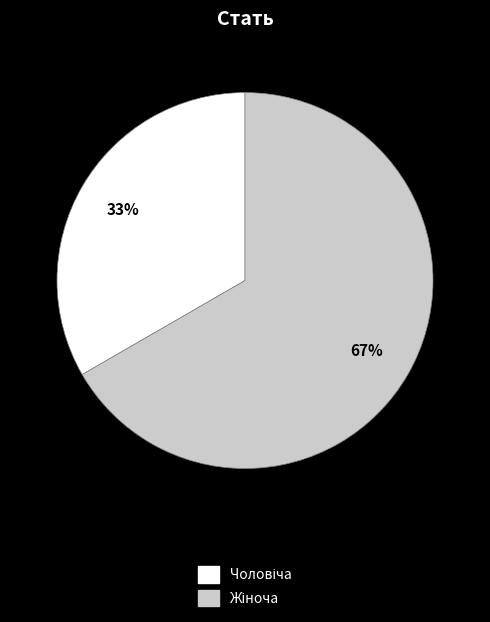

Is there a majority slice in this chart?

Yes